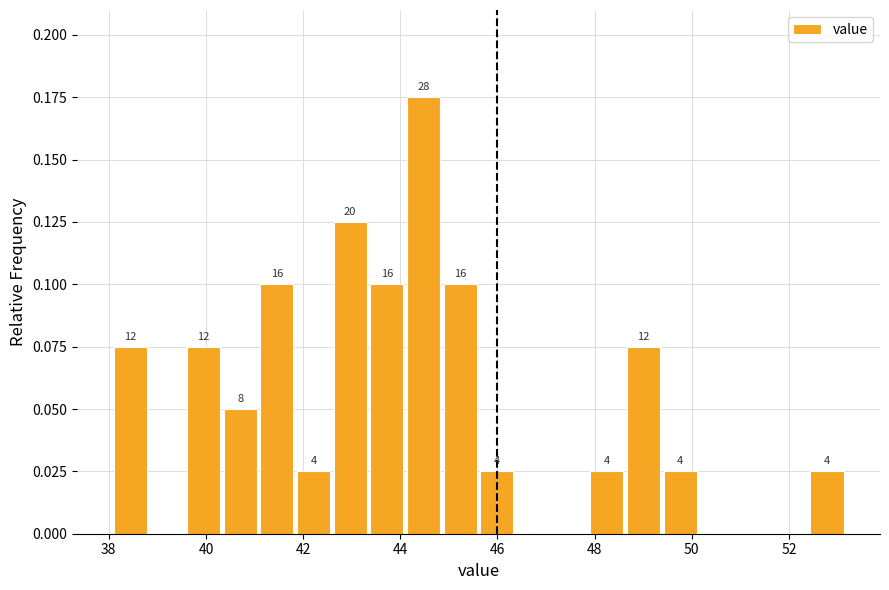

Around what value on the x-axis is the tallest bar? Give the approximate position of its centre, as read against the axis.

44.4